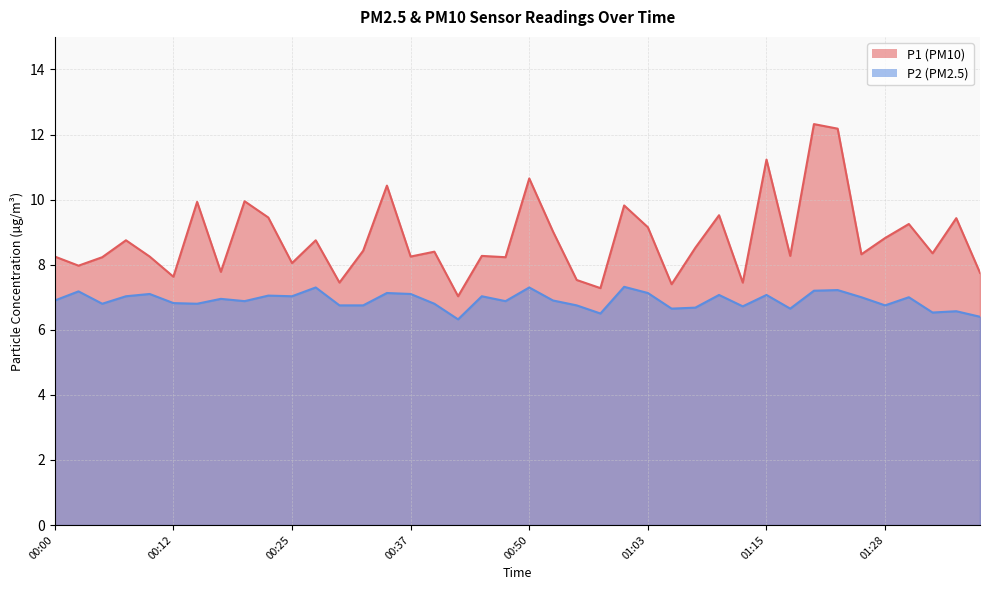

What is the label of the 18th point from the right?

00:55